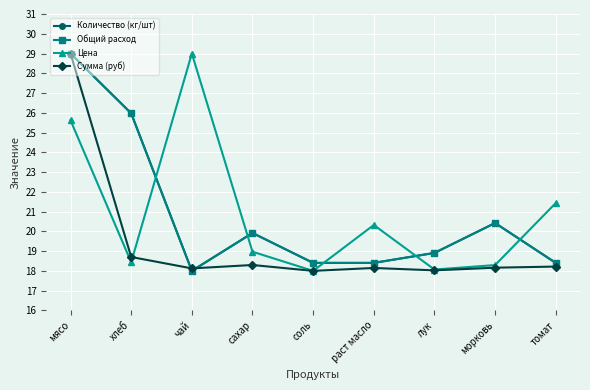

Rank the series at чай from lowest to highest value.

Количество (кг/шт), Общий расход, Сумма (руб), Цена